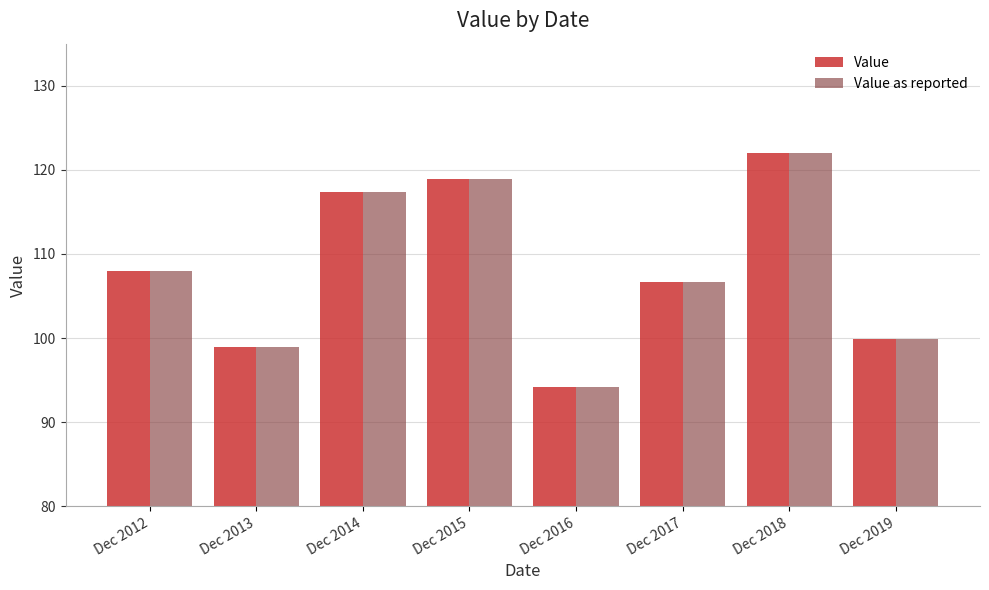

What is the sum of all Value as reported values?

866.0